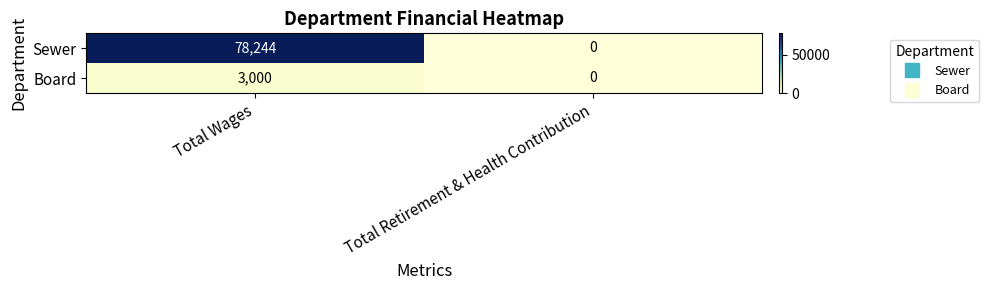

List the series in order of their overall mean, lowest first.

Board, Sewer